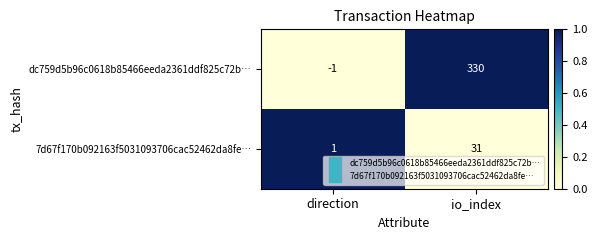

At which category does the chart reach its peak across all series?

io_index